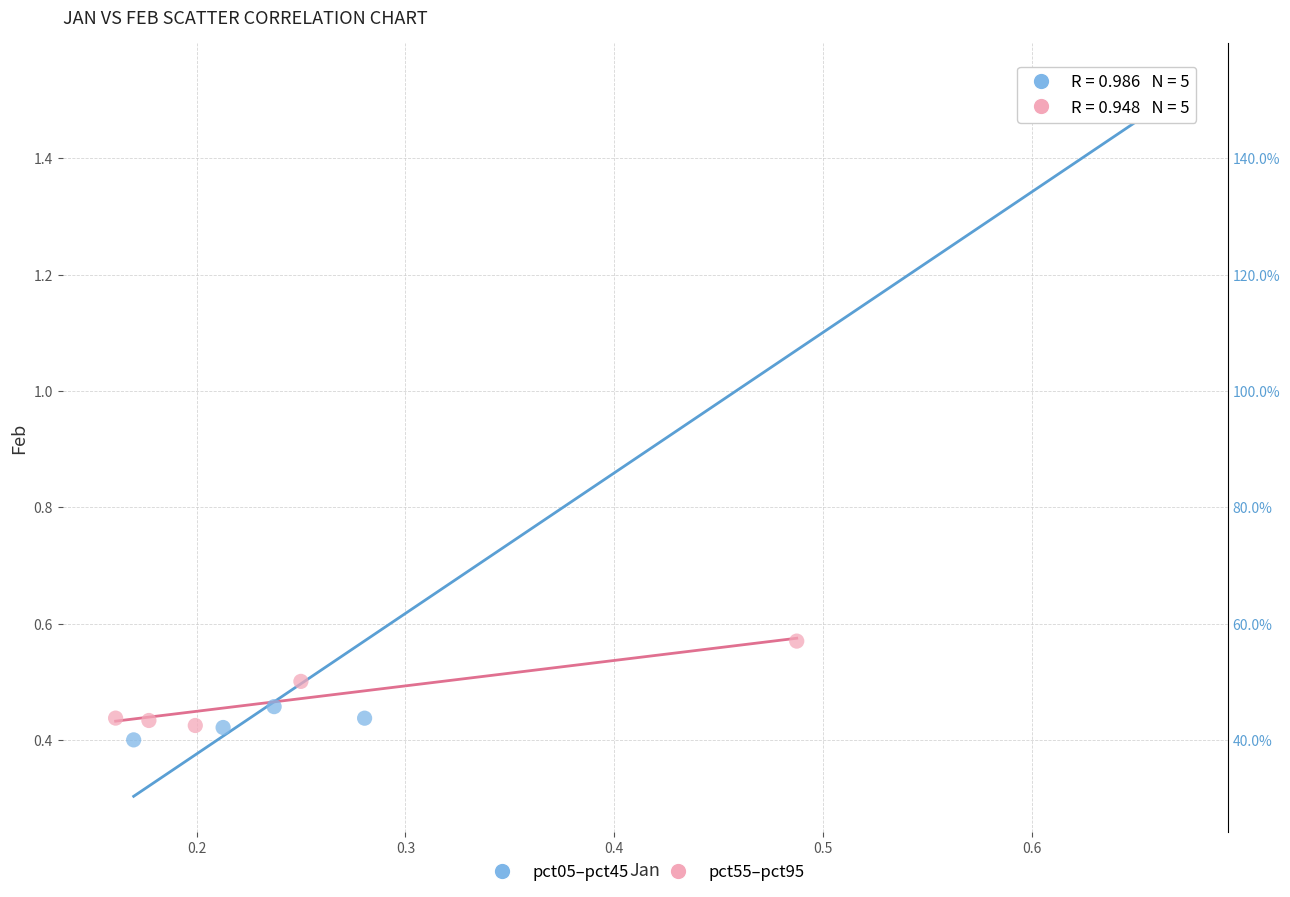

What are all the series names shown in the legend?

pct05–pct45, pct55–pct95